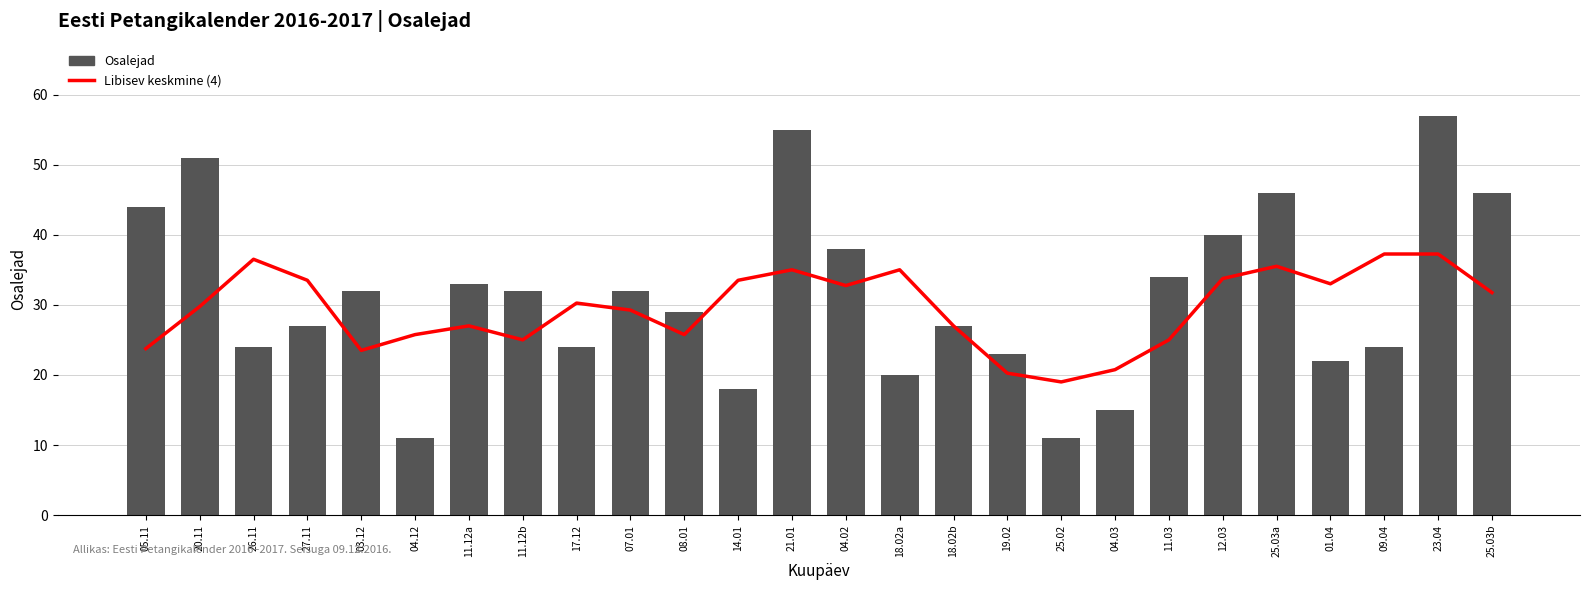

Reading left to right, extract all data points from this chart.

Libisev keskmine (4): 05.11=23.8	20.11=29.8	26.11=36.5	27.11=33.5	03.12=23.5	04.12=25.8	11.12a=27.0	11.12b=25.0	17.12=30.2	07.01=29.2	08.01=25.8	14.01=33.5	21.01=35.0	04.02=32.8	18.02a=35.0	18.02b=27.0	19.02=20.2	25.02=19.0	04.03=20.8	11.03=25.0	12.03=33.8	25.03a=35.5	01.04=33.0	09.04=37.2	23.04=37.2	25.03b=31.8
Osalejad: 05.11=44.0	20.11=51.0	26.11=24.0	27.11=27.0	03.12=32.0	04.12=11.0	11.12a=33.0	11.12b=32.0	17.12=24.0	07.01=32.0	08.01=29.0	14.01=18.0	21.01=55.0	04.02=38.0	18.02a=20.0	18.02b=27.0	19.02=23.0	25.02=11.0	04.03=15.0	11.03=34.0	12.03=40.0	25.03a=46.0	01.04=22.0	09.04=24.0	23.04=57.0	25.03b=46.0